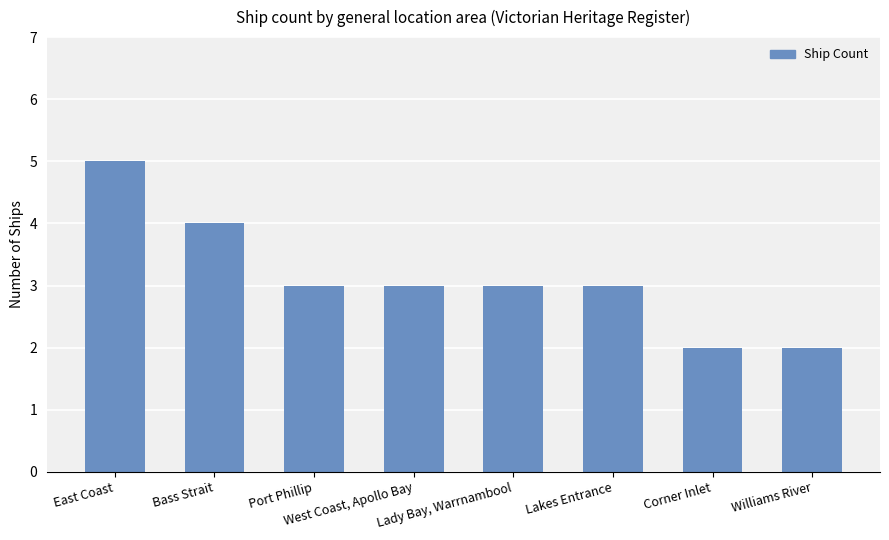

What position from the left is Port Phillip?

3